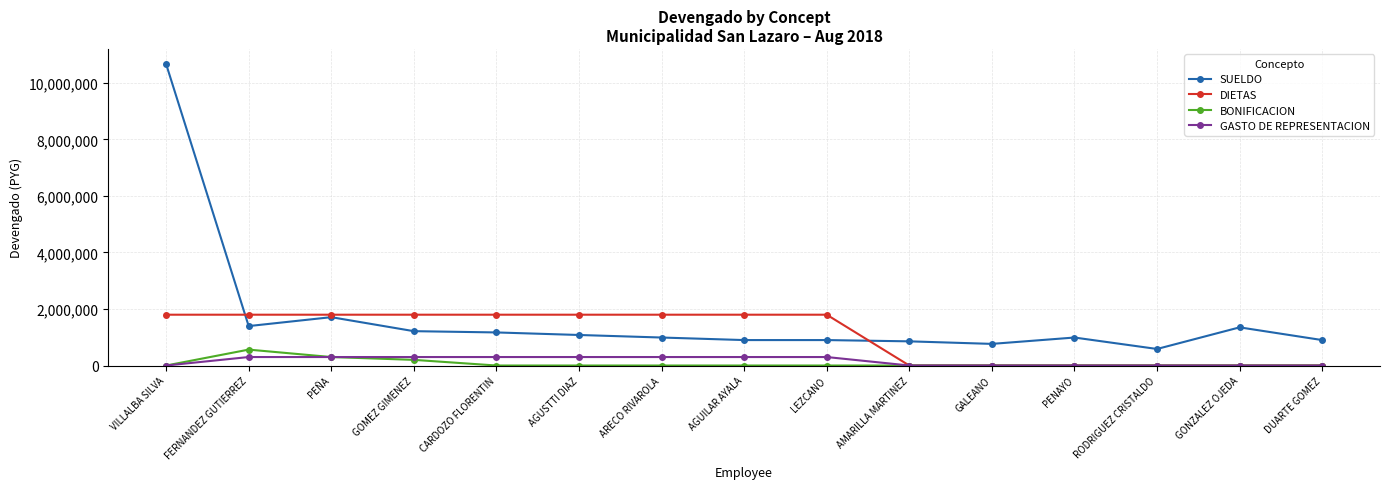

At which category does SUELDO reach its first local peak?

PEÑA